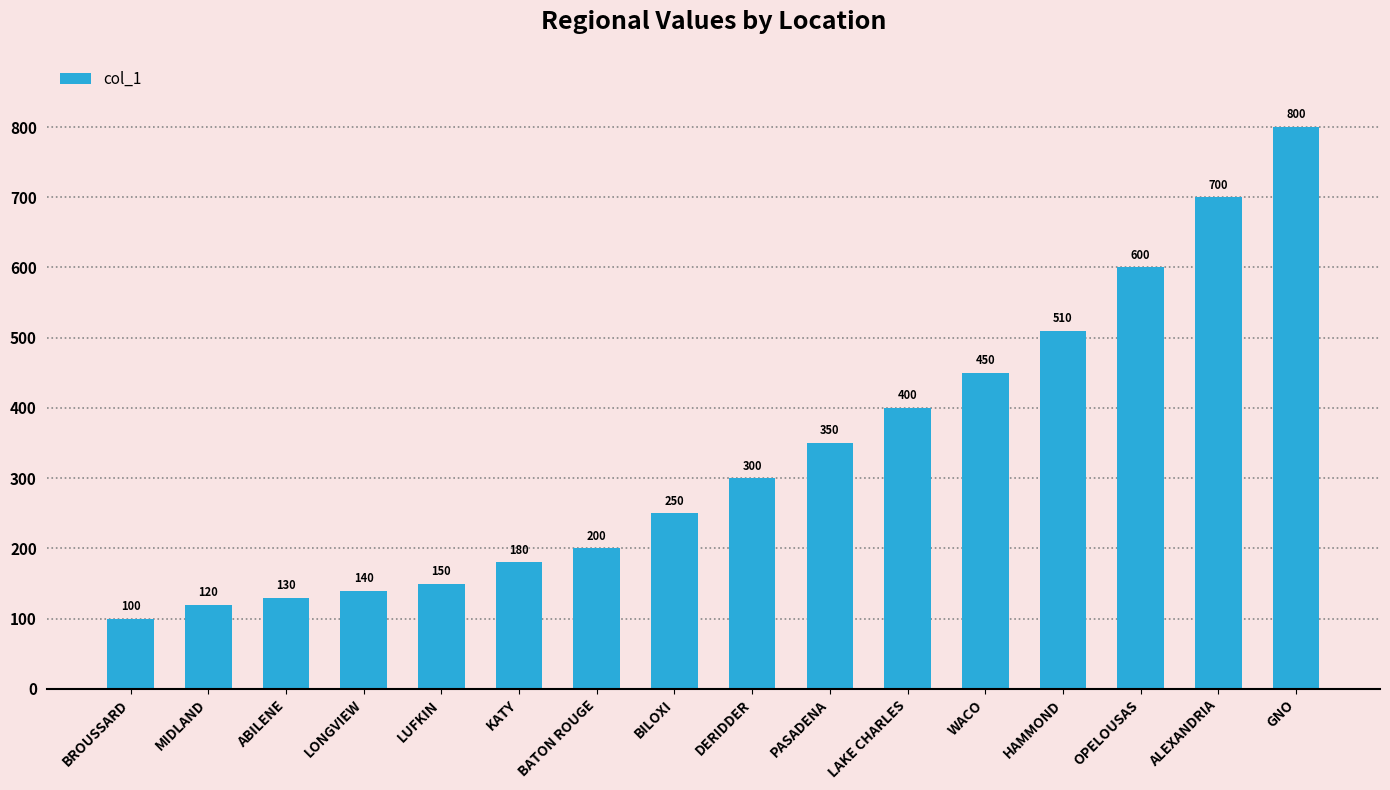

What is the difference between the second highest and minimum values?

600